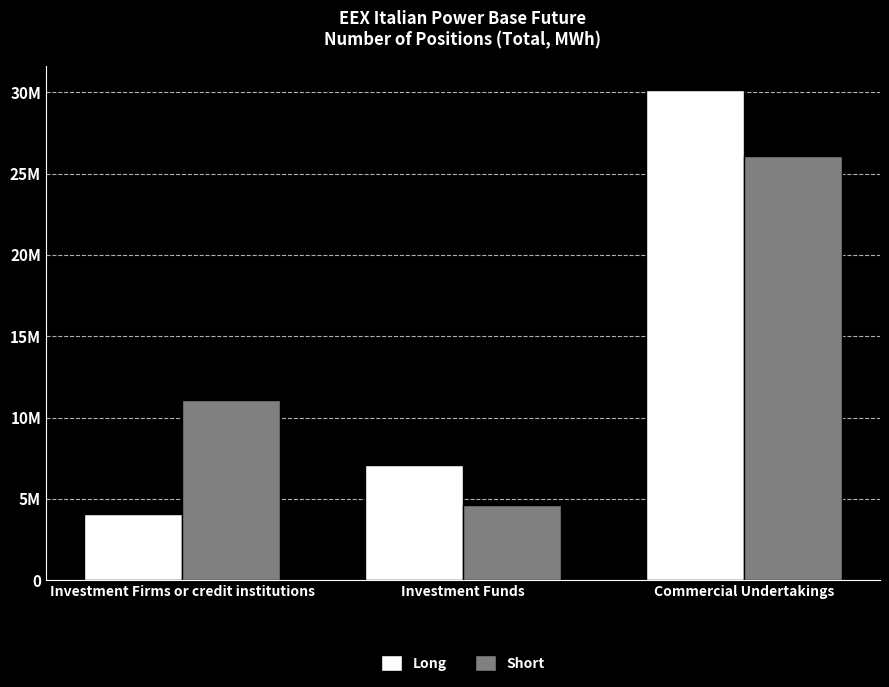

Read the Short value at Commercial Undertakings.

26062284.0